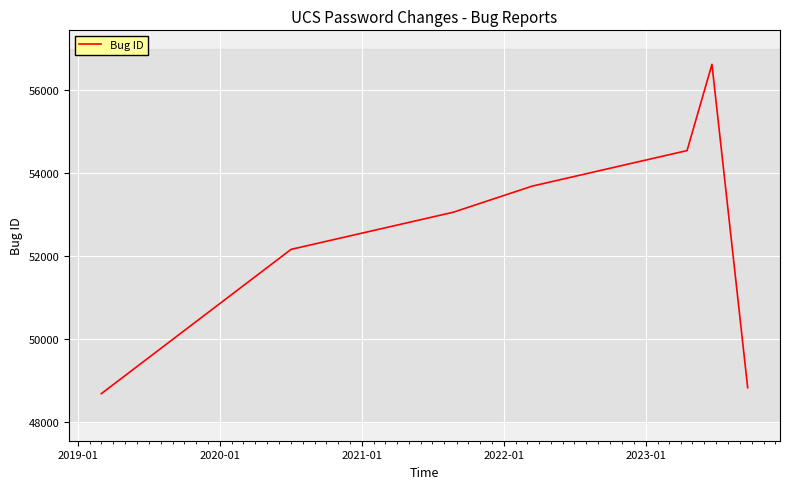

What is the difference between the second highest and second lowest values?

5719